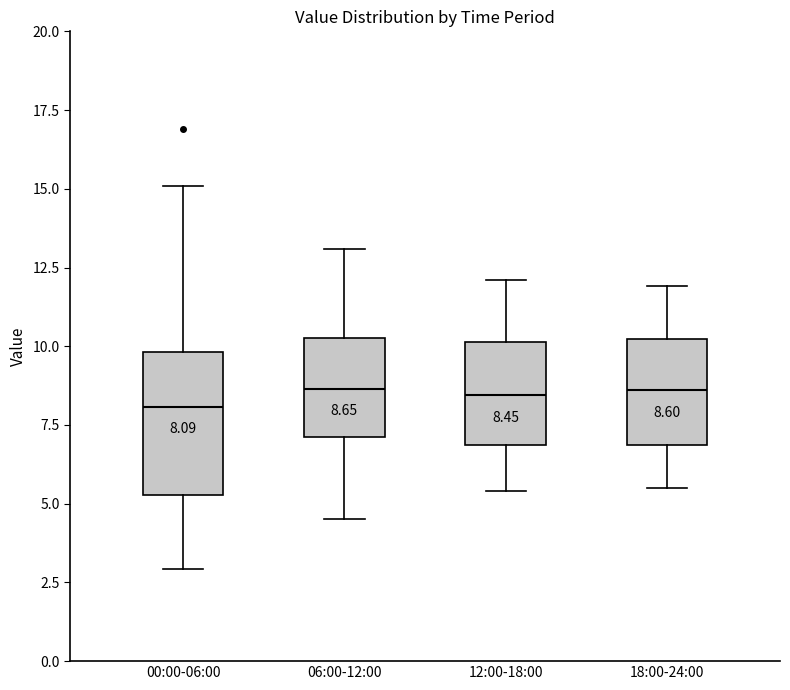

Which box is the tallest, from its lower edge to its upper edge?

00:00-06:00